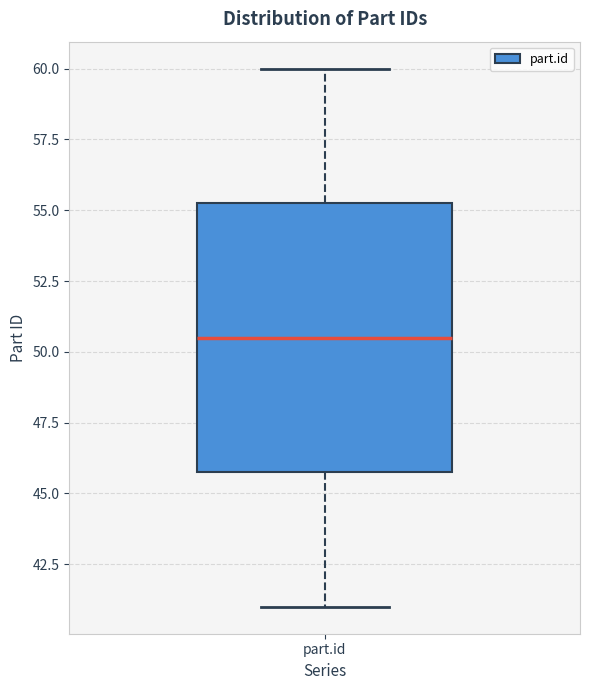

Read this box plot against the y-axis: the position of the median line, the range covered by the box, and the ends of both whiskers. The values are not printed on the chart, so give them approximately, as read against the axis.

median 50.5, box 46.0 to 55.5, whiskers 41.0 to 60.0